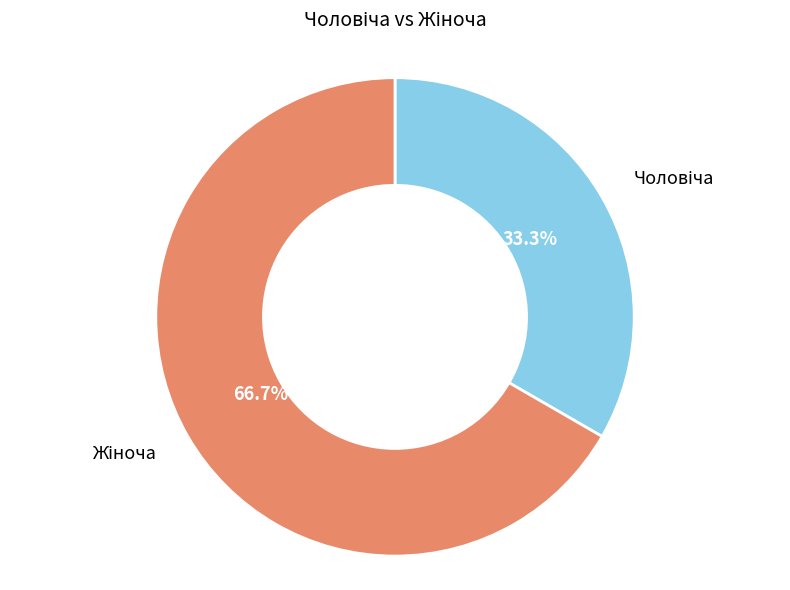

To the nearest percent, what is the difference between the largest and smallest slice percentages?

33%